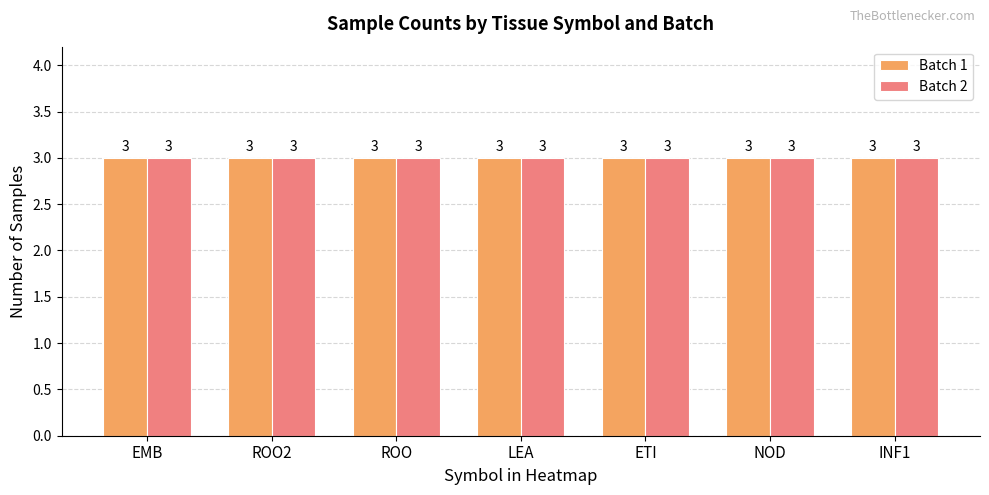

What is the label of the 1st bar from the left?

EMB